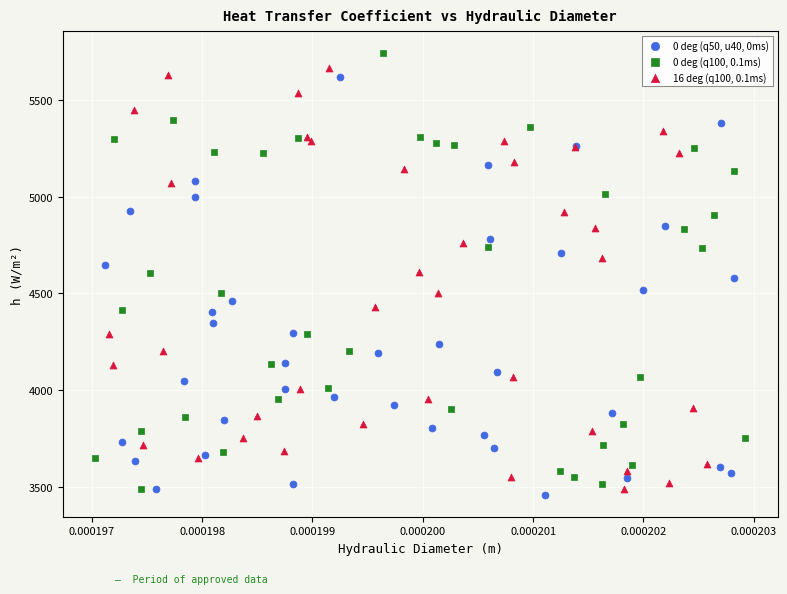

Which series has the widest spread of Y values?

0 deg (q100, 0.1ms)